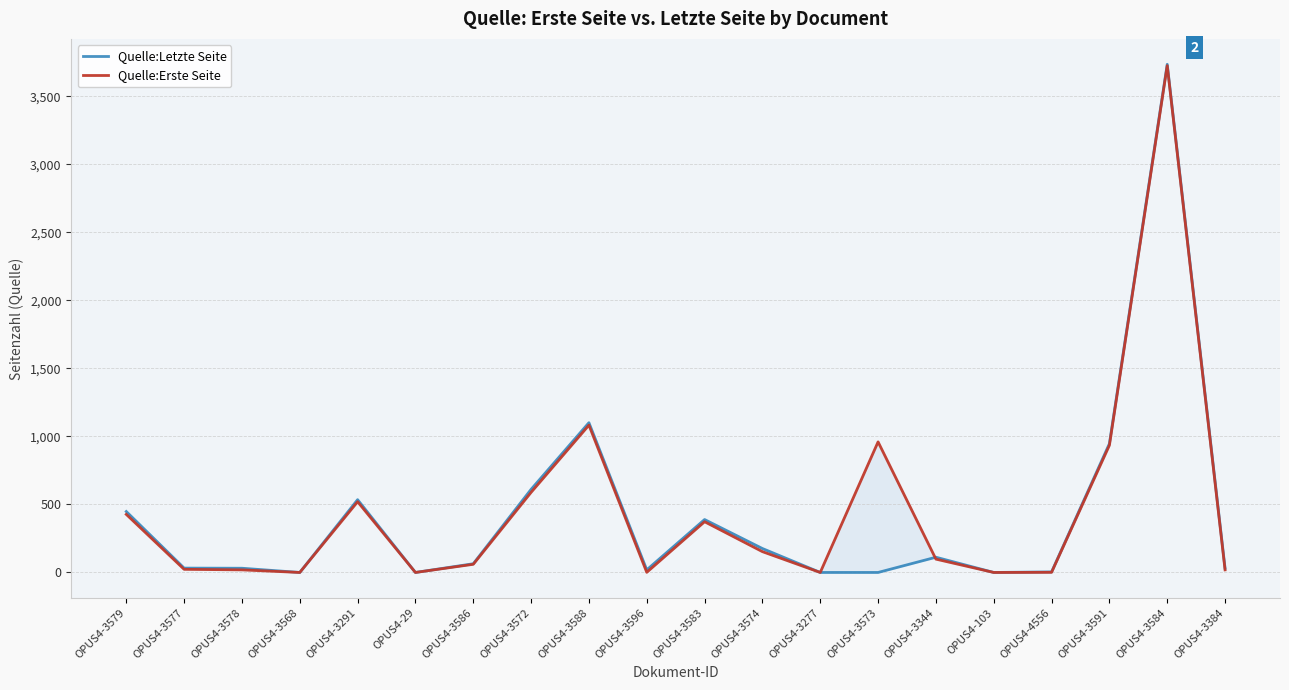

At which label does Quelle:Erste Seite first exceed 98?

OPUS4-3579